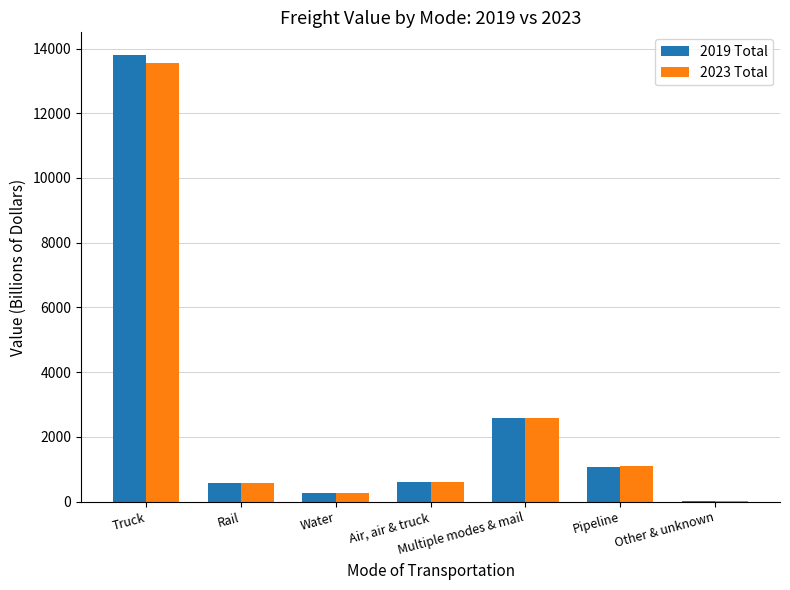

Which series has the widest spread of values?

2019 Total